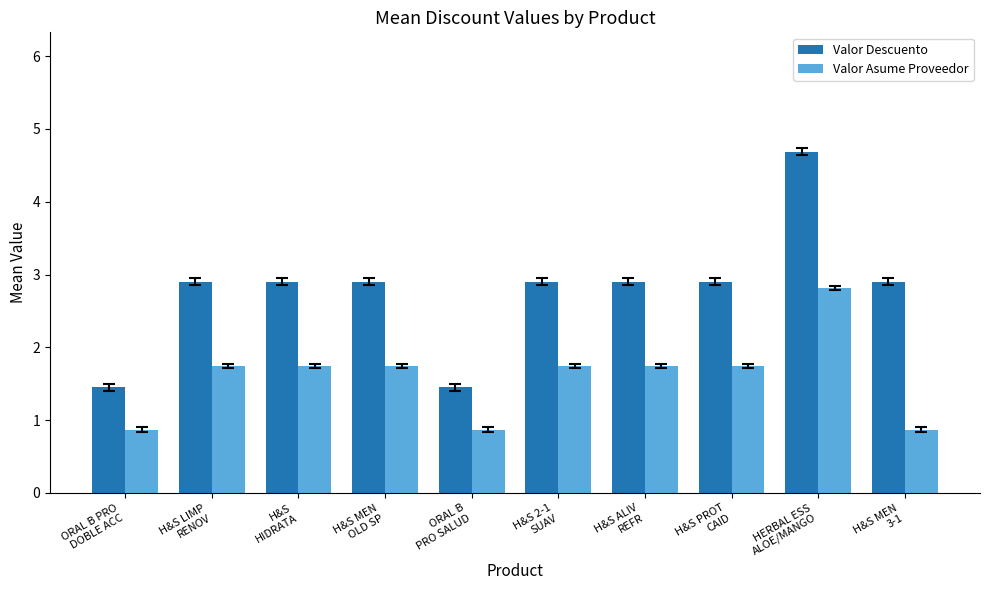

True or false: Valor Descuento has a value of 4.7 at H&S ALIV
REFR.

False